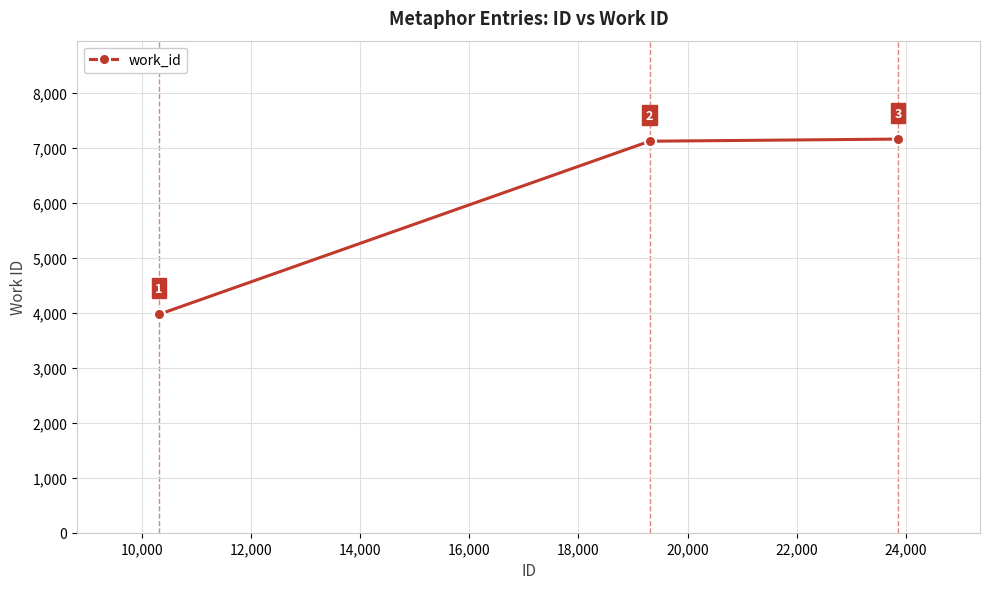

What is the difference between the maximum and second lowest values?

39